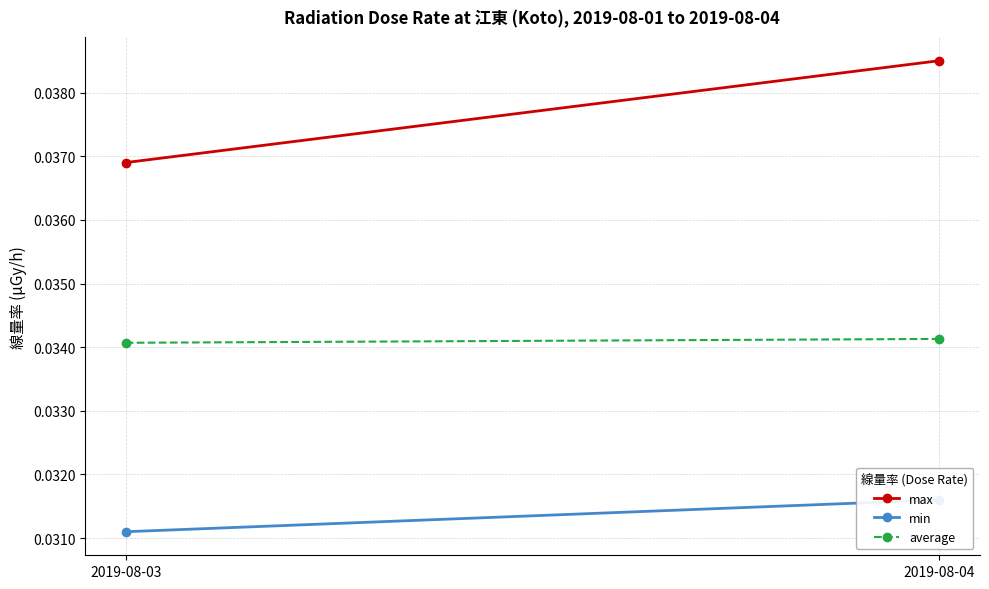

Which series has the largest total across all categories?

max